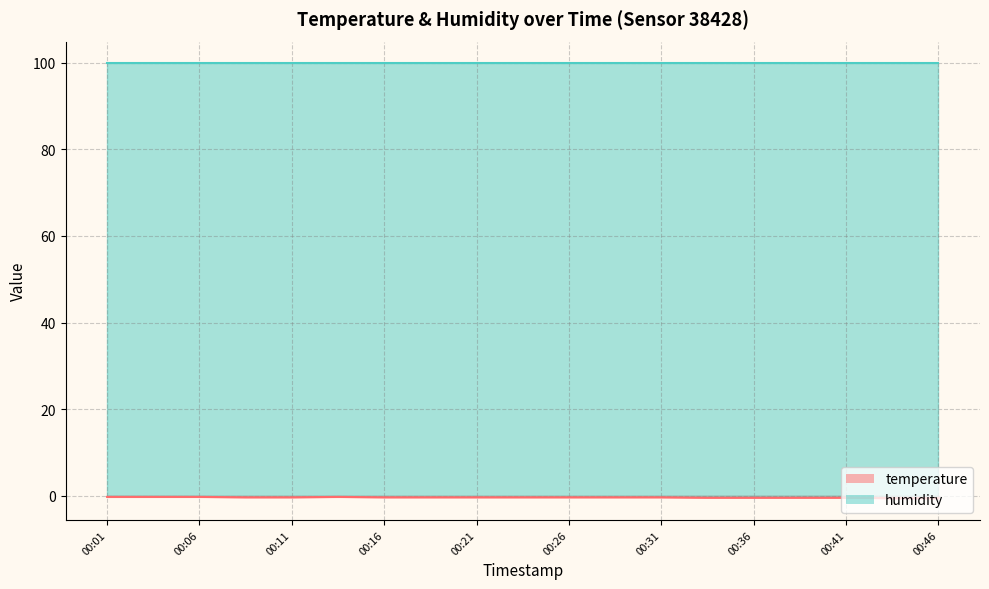

How many points are higher than both their immediate neighbors (excluding endpoints)?

1